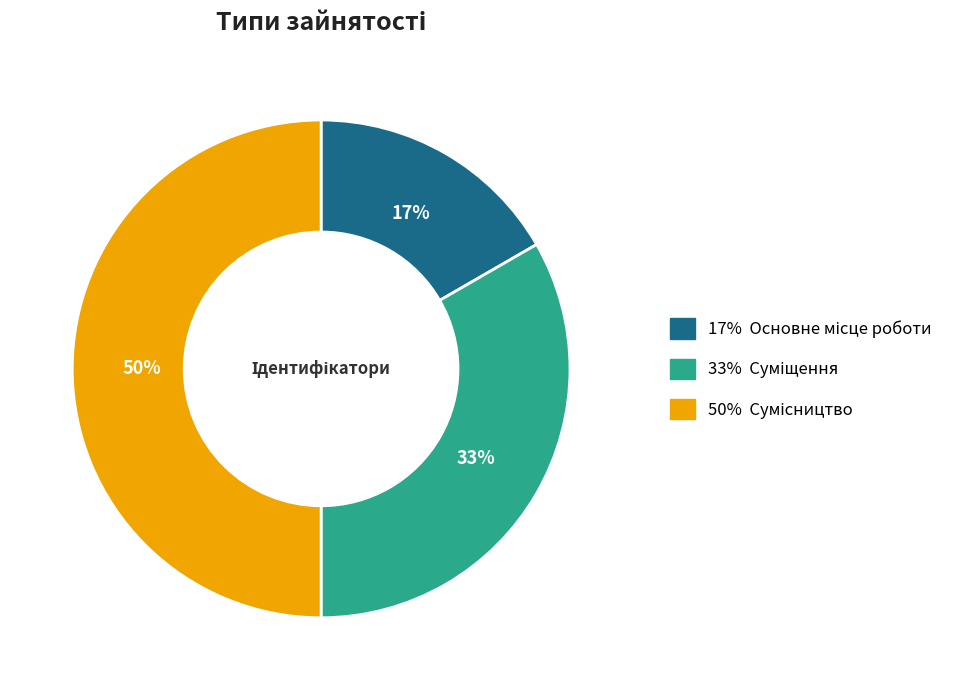

To the nearest percent, what is the average slice percentage?

33%